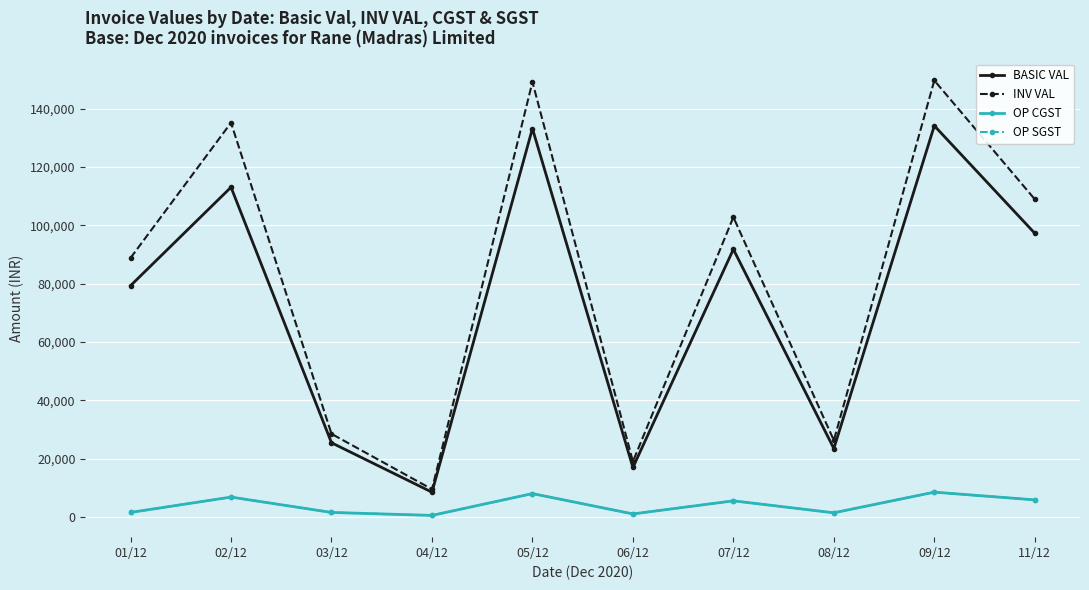

True or false: OP SGST and OP CGST cross at least once.

False